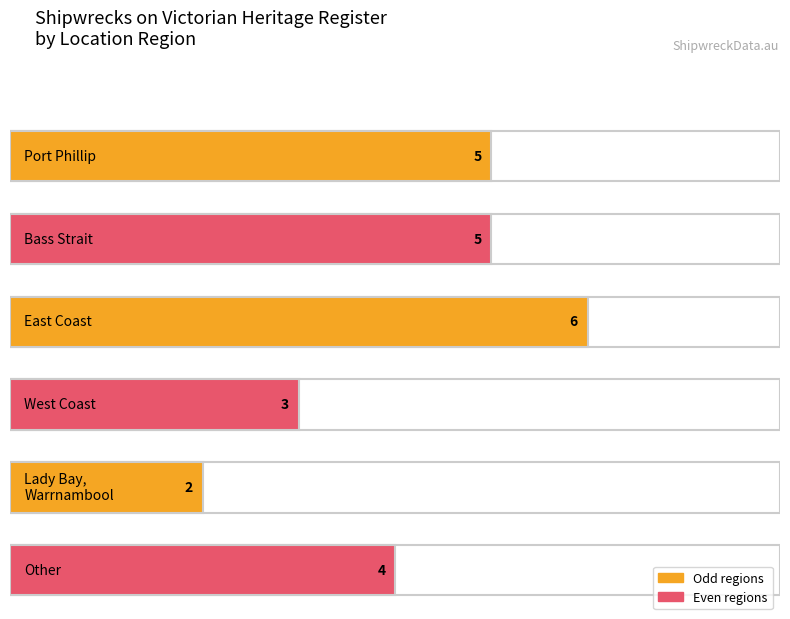

What is the ratio of the value at East Coast to the value at Bass Strait?

1.2